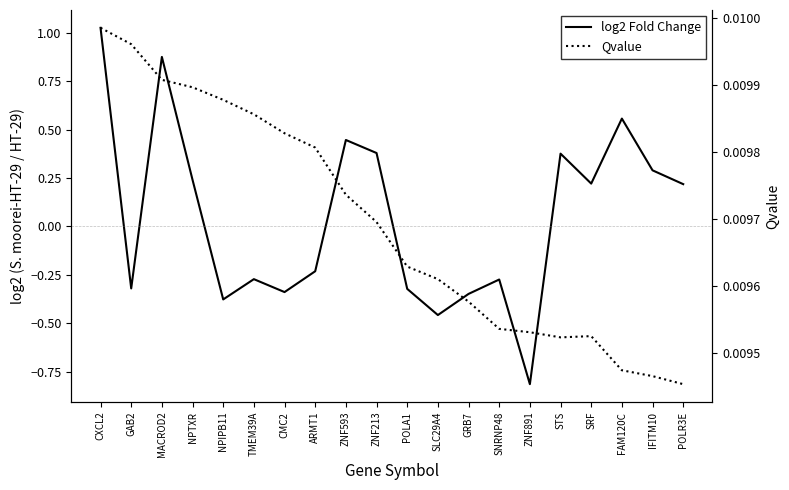

How many lines are shown in the chart?

2